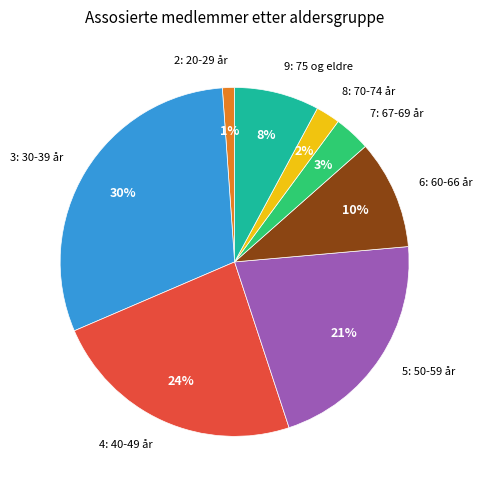

To the nearest percent, what is the average slice percentage?

12%